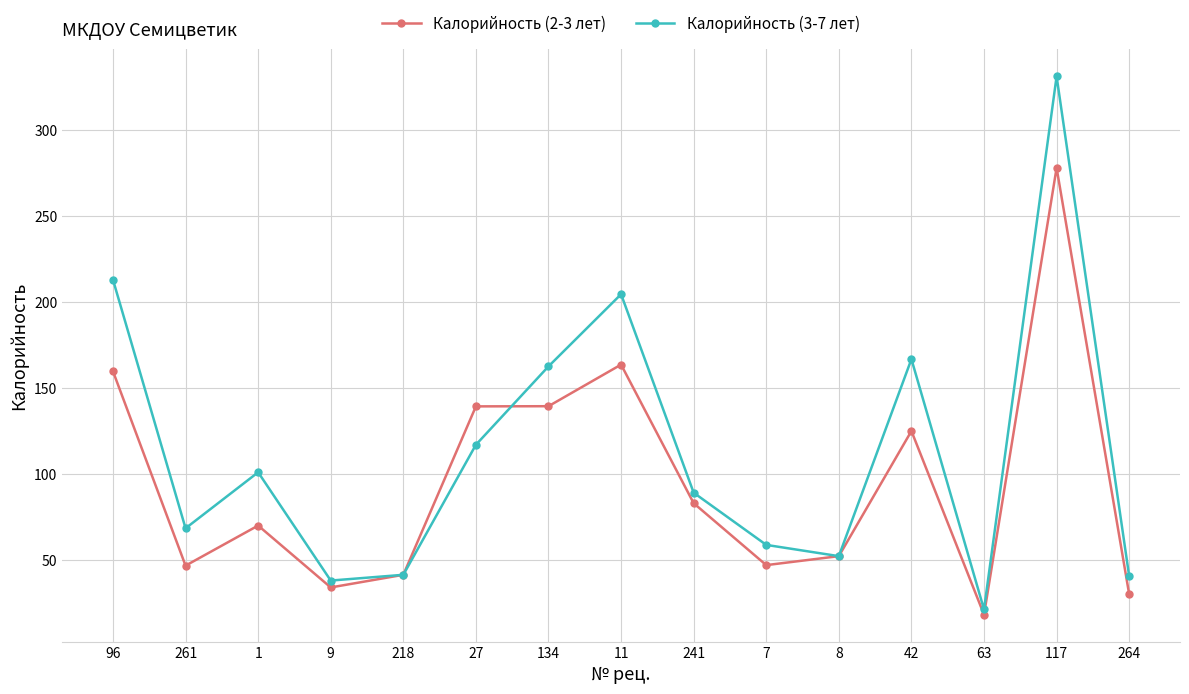

What is the maximum value shown in the chart?

331.3